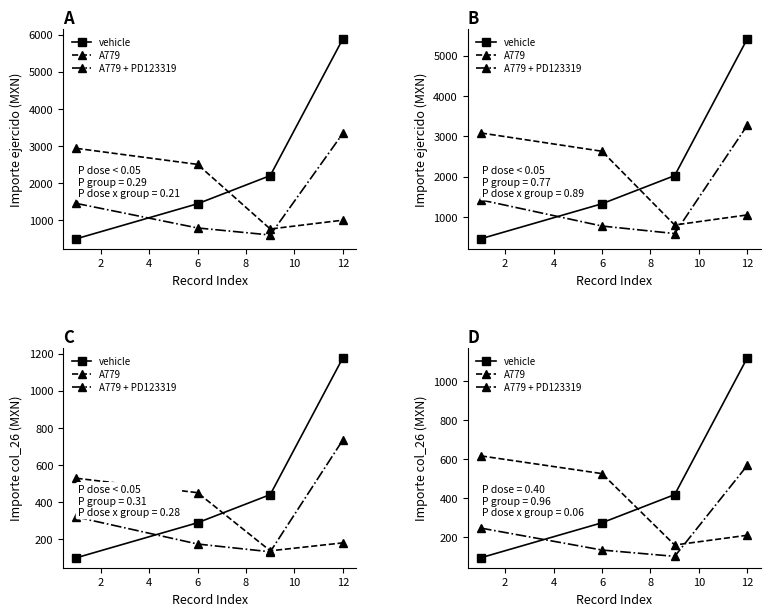

What is the average value of the A779 series?

377.9